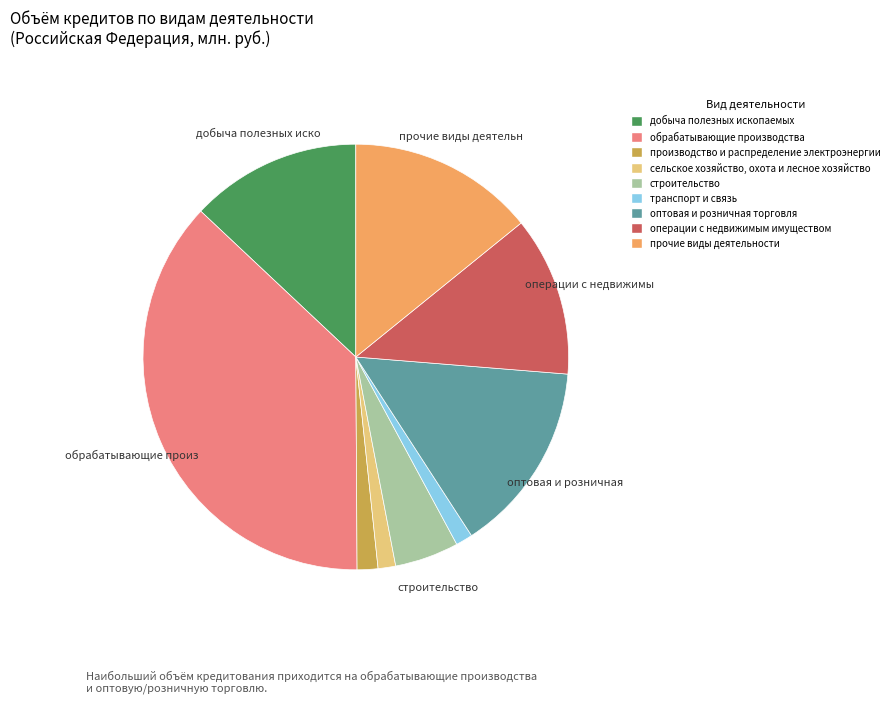

Between сельское хозяйство, охота и лесное хозяйство and строительство, which is larger?

строительство